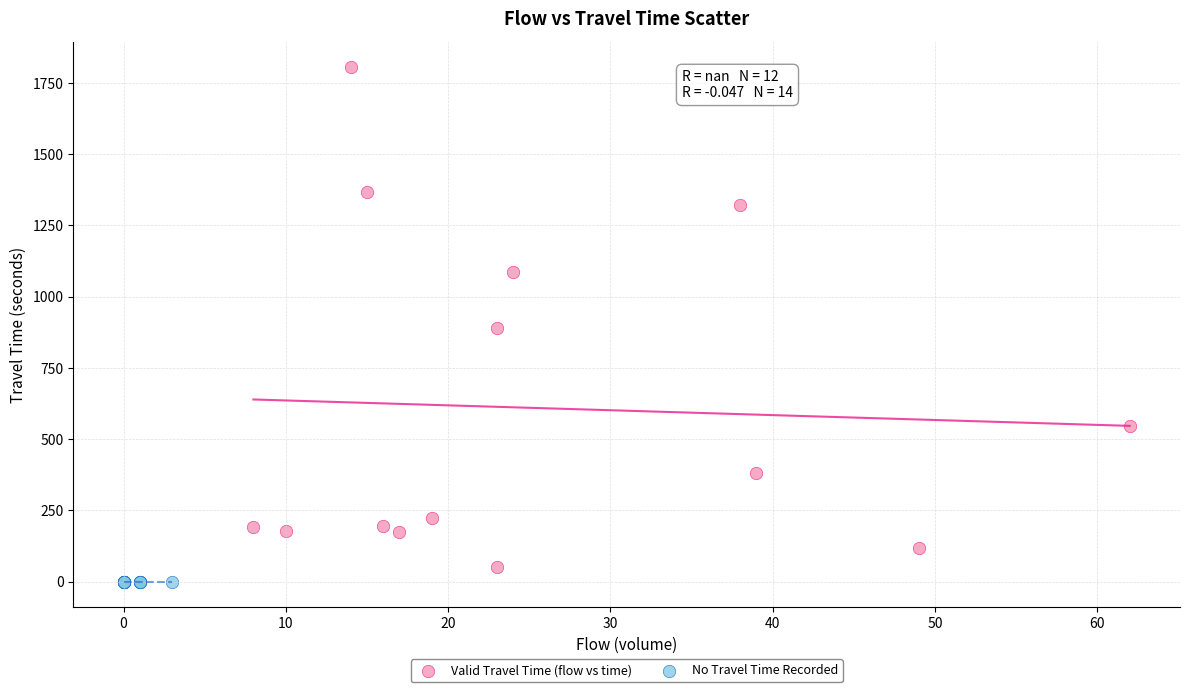

Which series reaches the maximum Y coordinate?

Valid Travel Time (flow vs time)